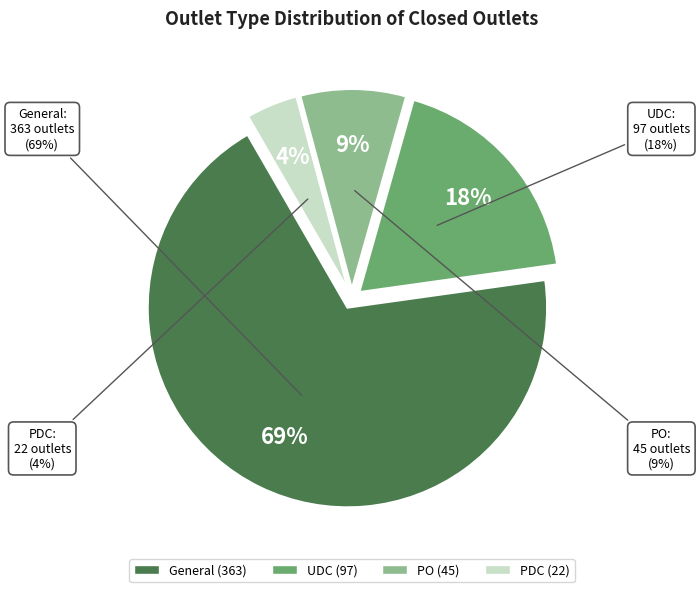

Which category has the smallest portion of the pie?

PDC